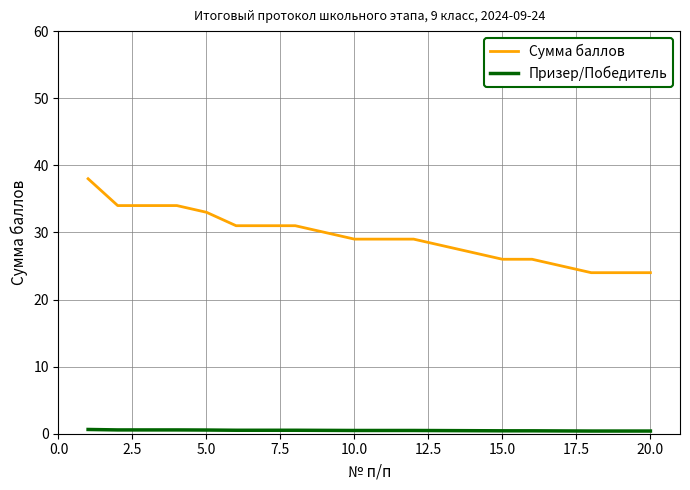

What is the lowest value of the Сумма баллов series?

24.0